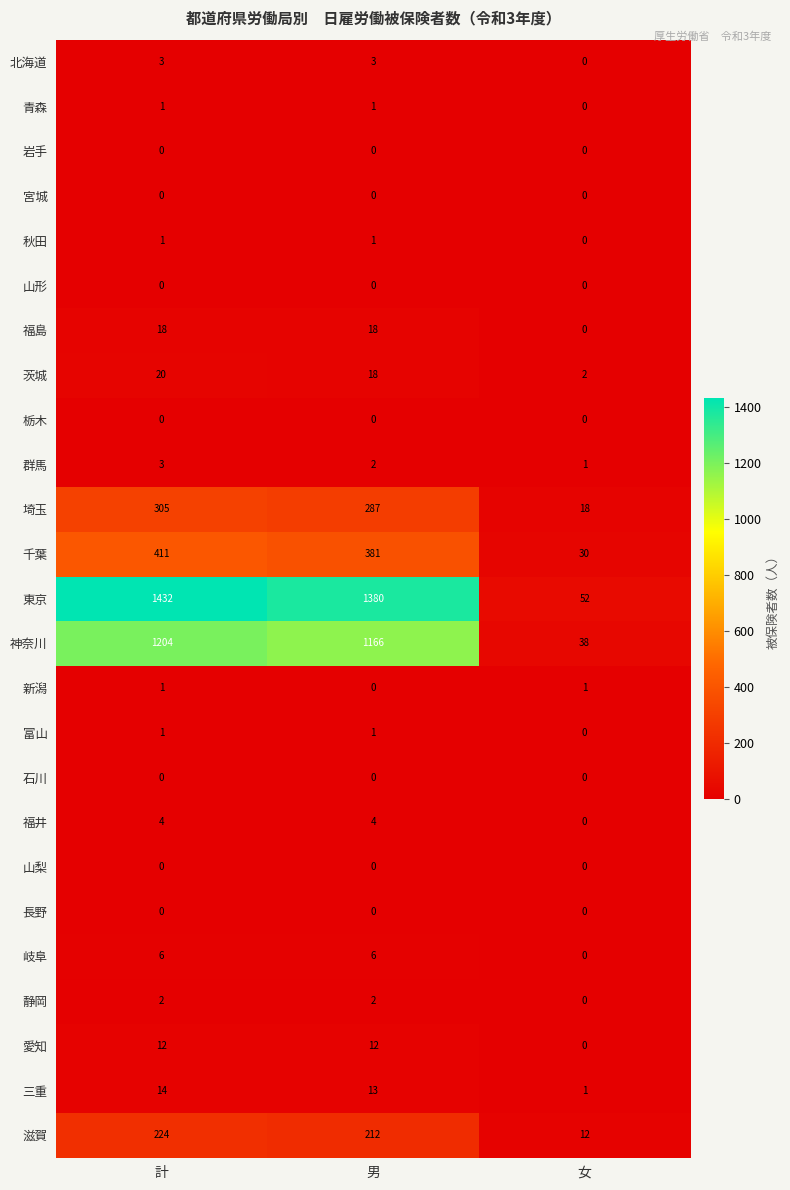

True or false: 青森 has a value of 2 at 計.

False